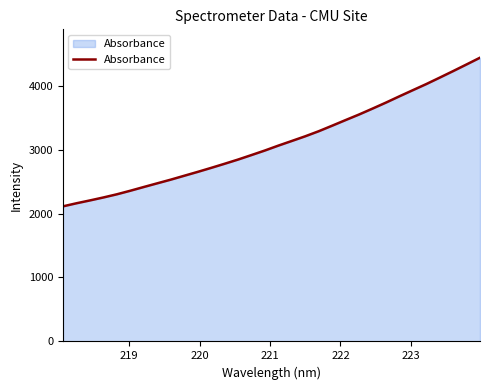

What is the average value?

3113.1